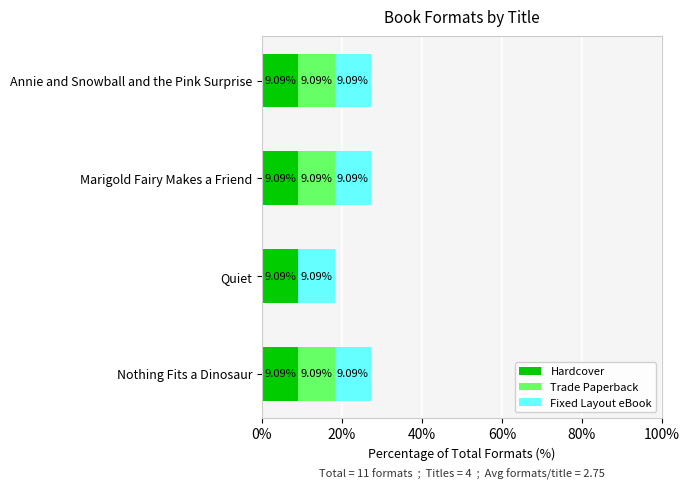

What is the average value of the Hardcover series?

9.1